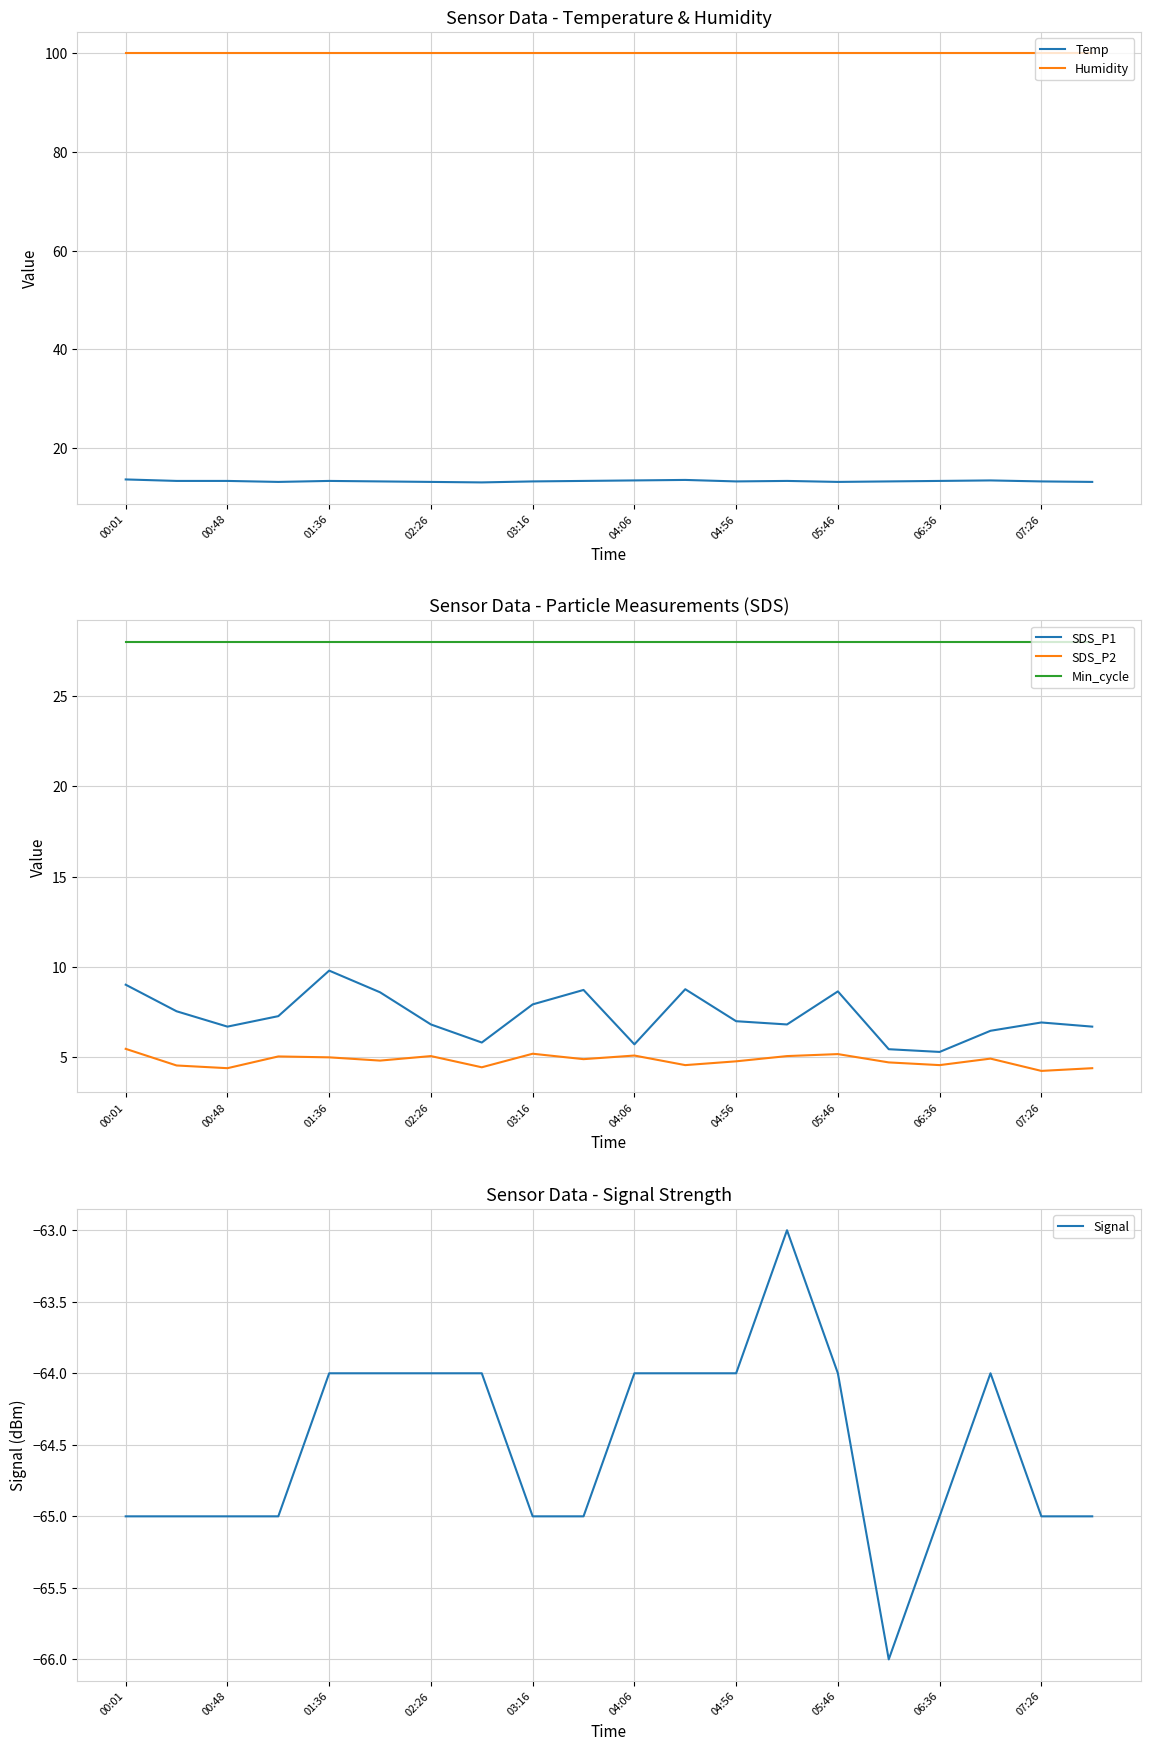

True or false: SDS_P2 and Temp intersect in this chart.

False